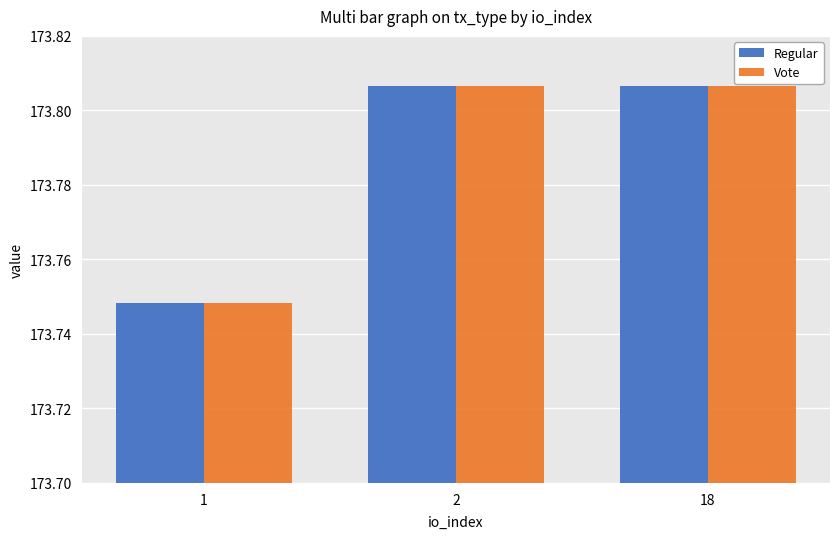

Count the Vote values in the range 173 to 174.

3